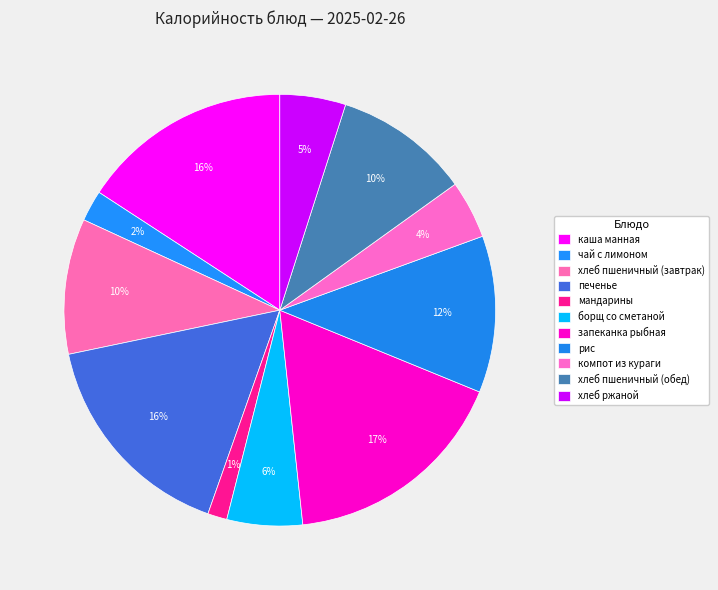

Which slice is the largest?

запеканка рыбная